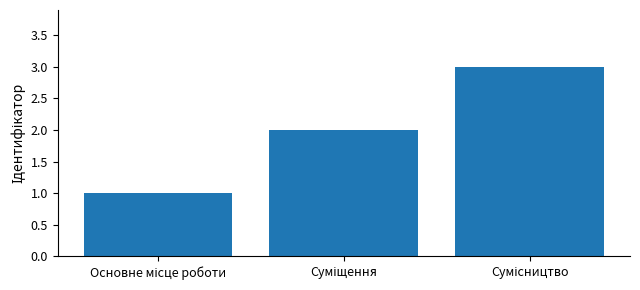

What is the maximum value shown in the chart?

3